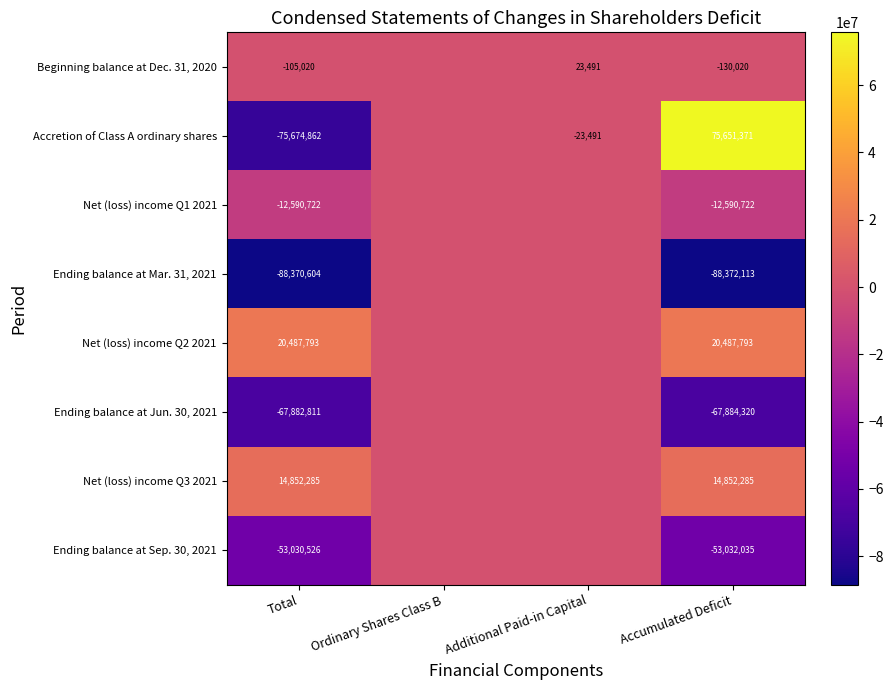

What is the minimum value shown in the chart?

-88372113